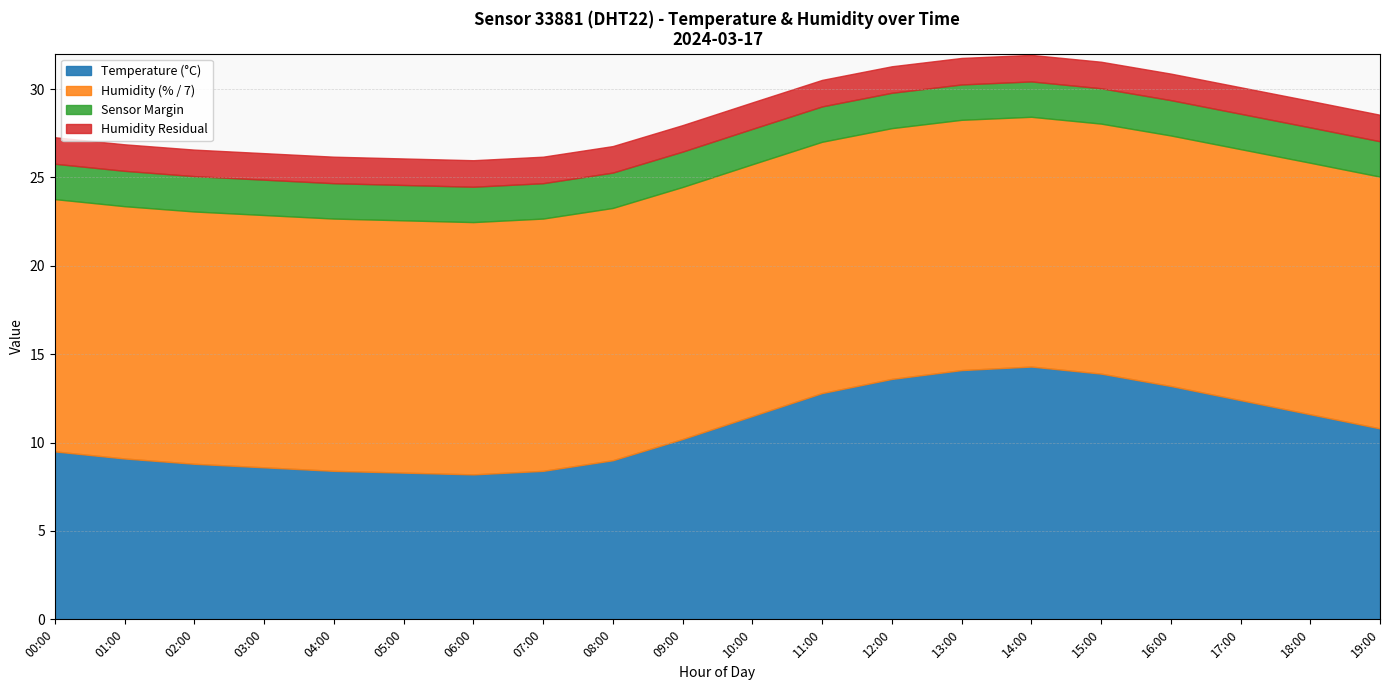

Which has a higher value, 08:00 or 01:00?

01:00